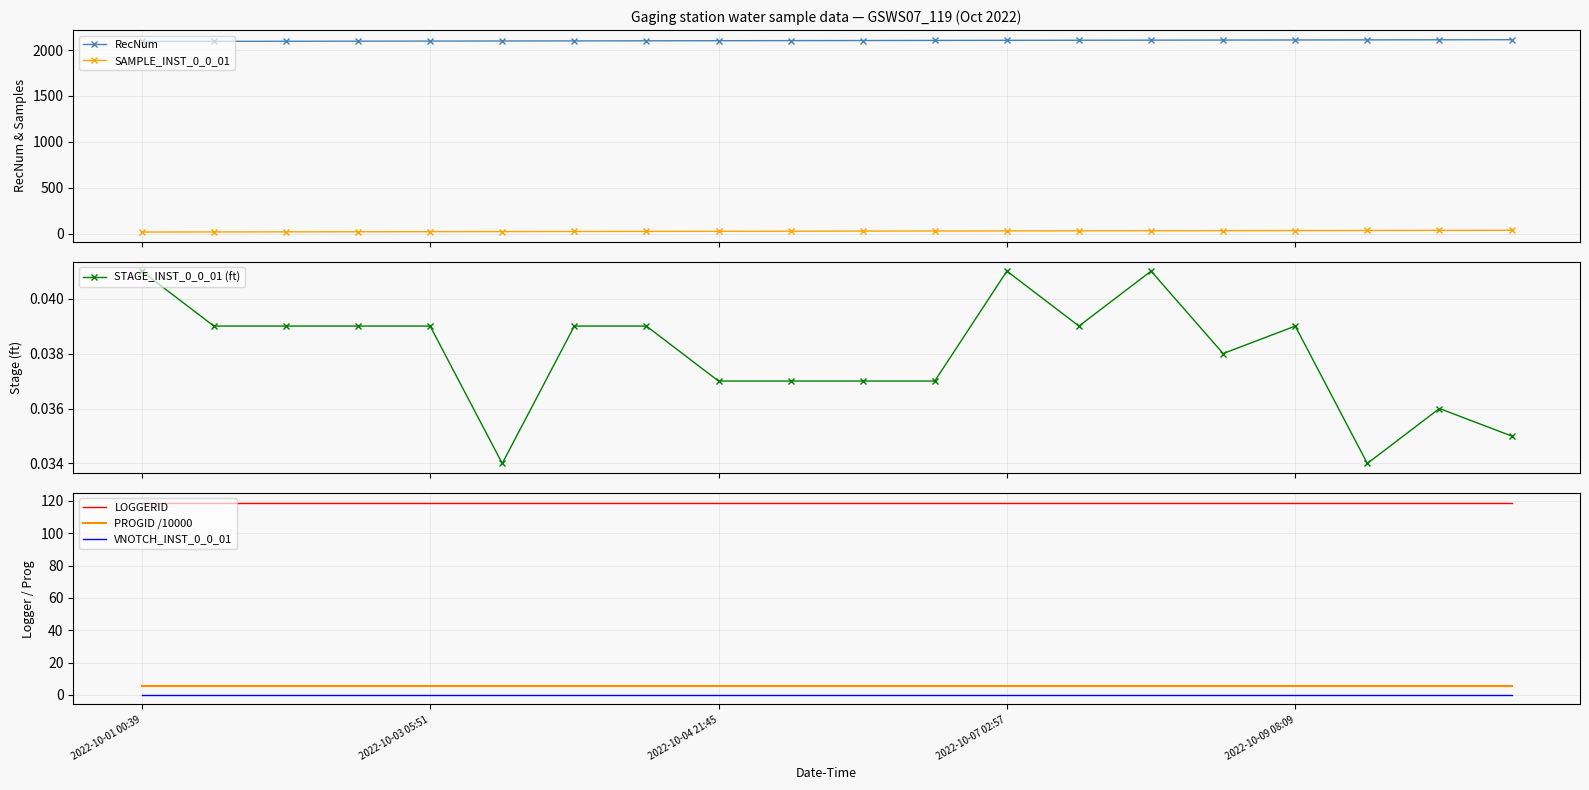

Reading left to right, extract all data points from this chart.

RecNum: 2093.0	2094.0	2095.0	2096.0	2097.0	2098.0	2099.0	2100.0	2101.0	2102.0	2103.0	2104.0	2105.0	2106.0	2107.0	2108.0	2109.0	2110.0	2111.0	2112.0
SAMPLE_INST_0_0_01: 21.0	22.0	23.0	24.0	25.0	26.0	27.0	28.0	29.0	30.0	31.0	32.0	33.0	34.0	35.0	36.0	37.0	38.0	39.0	40.0
STAGE_INST_0_0_01 (ft): 0.0	0.0	0.0	0.0	0.0	0.0	0.0	0.0	0.0	0.0	0.0	0.0	0.0	0.0	0.0	0.0	0.0	0.0	0.0	0.0
LOGGERID: 119.0	119.0	119.0	119.0	119.0	119.0	119.0	119.0	119.0	119.0	119.0	119.0	119.0	119.0	119.0	119.0	119.0	119.0	119.0	119.0
PROGID /10000: 5.6	5.6	5.6	5.6	5.6	5.6	5.6	5.6	5.6	5.6	5.6	5.6	5.6	5.6	5.6	5.6	5.6	5.6	5.6	5.6
VNOTCH_INST_0_0_01: 0.0	0.0	0.0	0.0	0.0	0.0	0.0	0.0	0.0	0.0	0.0	0.0	0.0	0.0	0.0	0.0	0.0	0.0	0.0	0.0